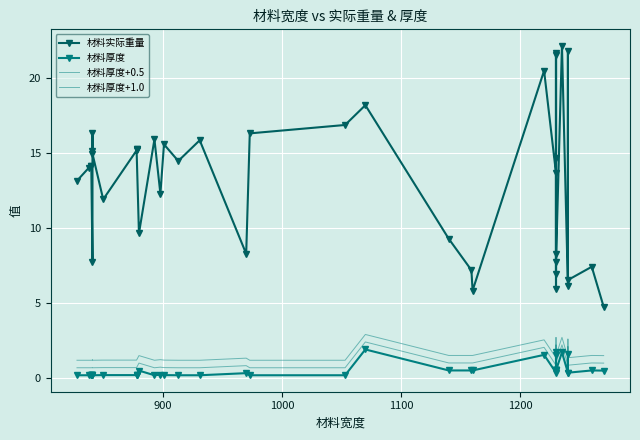

True or false: 材料厚度 and 材料实际重量 intersect in this chart.

False